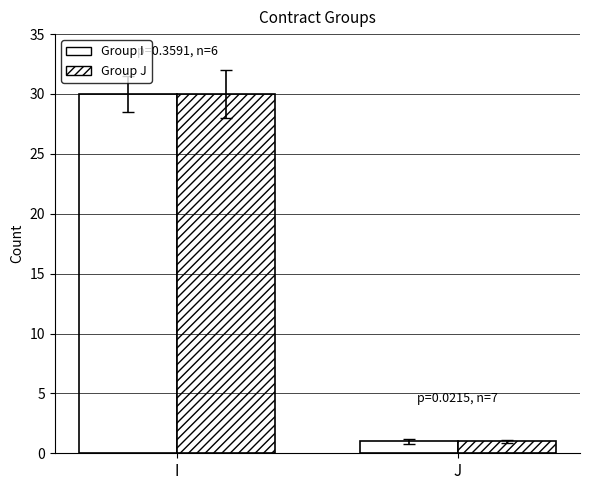

Where is Group J nearest to the value 15?

J